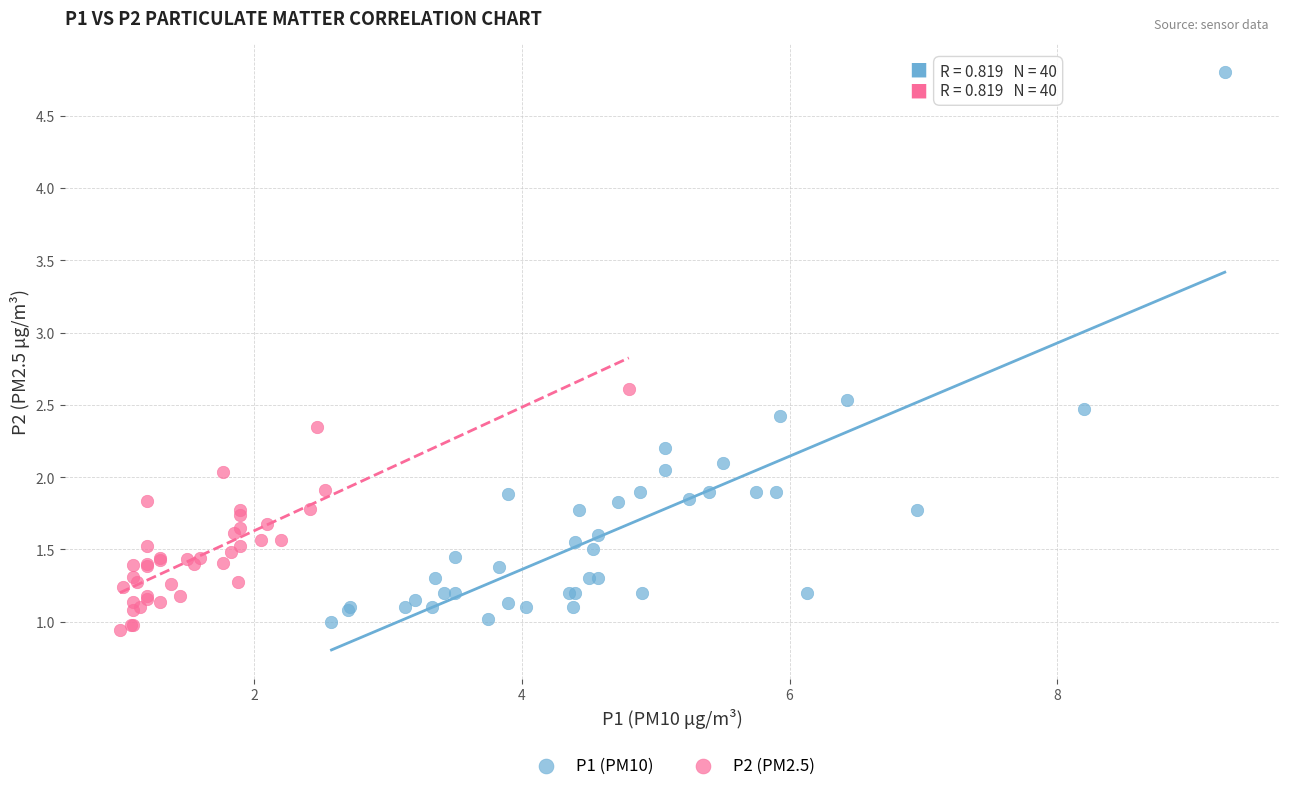

Which series reaches the maximum Y coordinate?

P1 (PM10)